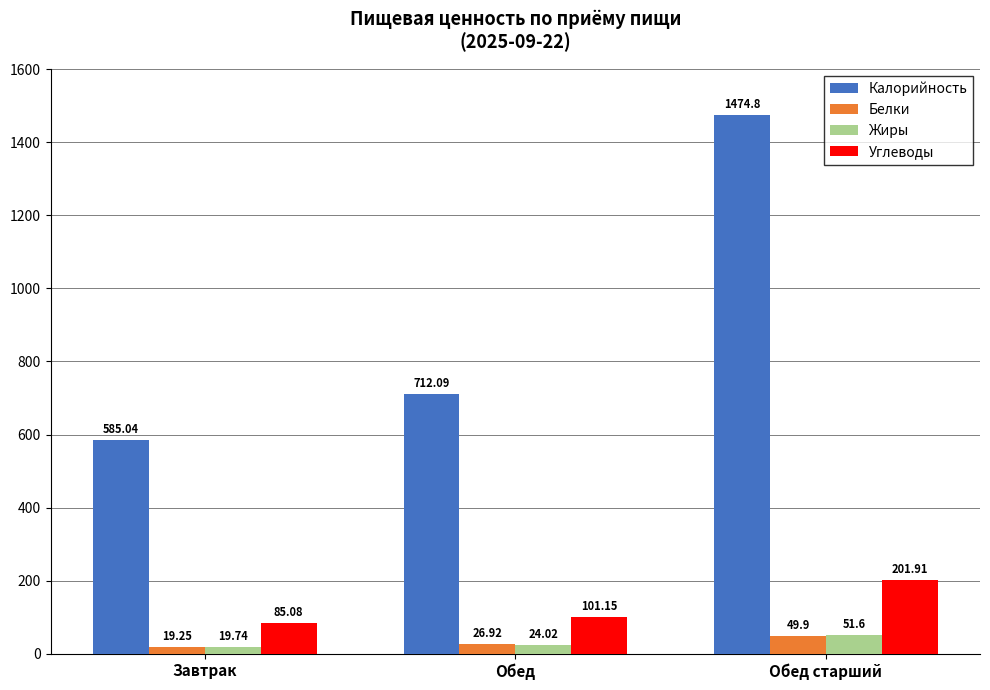

Does the chart contain any negative values?

No